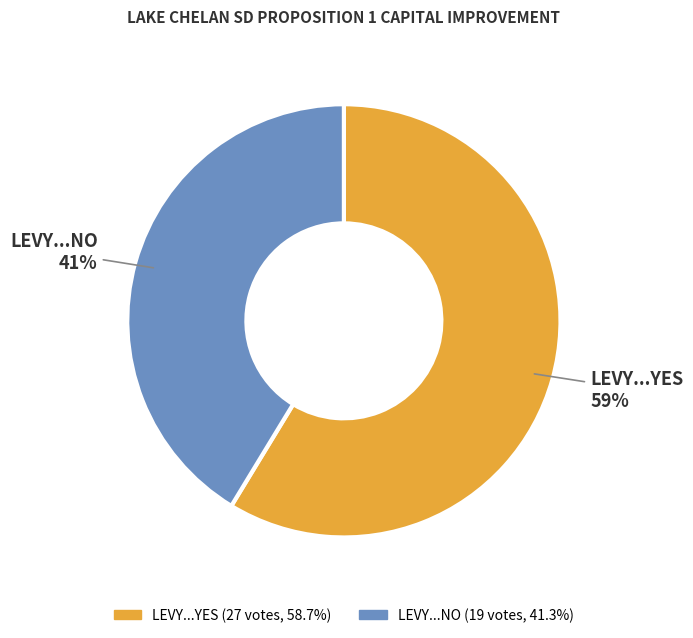

What percentage is the LEVY...NO slice, to the nearest percent?

41%